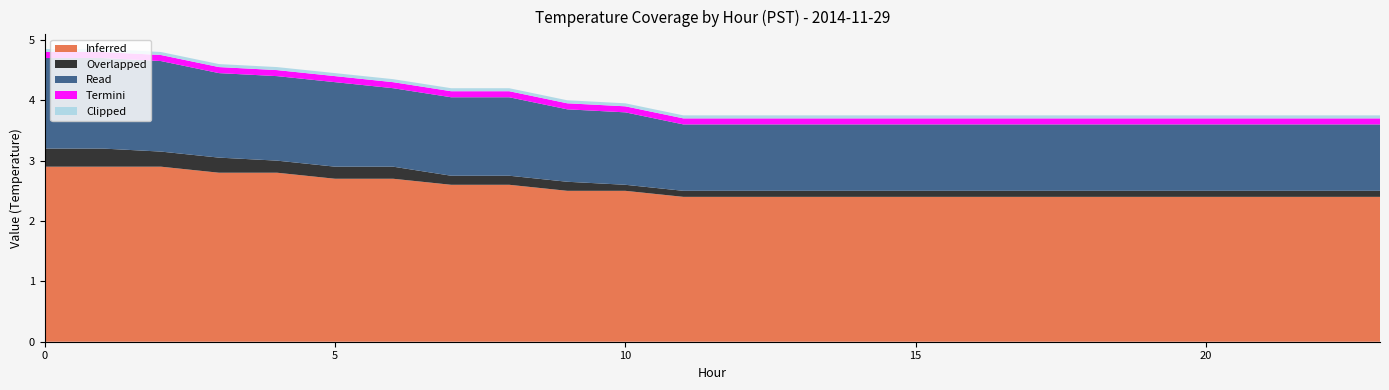

Reading left to right, list all the values displayed in this chart.

Inferred: 0=2.9	1=2.9	2=2.9	3=2.8	4=2.8	5=2.7	6=2.7	7=2.6	8=2.6	9=2.5	10=2.5	11=2.4	12=2.4	13=2.4	14=2.4	15=2.4	16=2.4	17=2.4	18=2.4	19=2.4	20=2.4	21=2.4	22=2.4	23=2.4
Overlapped: 0=0.3	1=0.3	2=0.2	3=0.2	4=0.2	5=0.2	6=0.2	7=0.1	8=0.1	9=0.1	10=0.1	11=0.1	12=0.1	13=0.1	14=0.1	15=0.1	16=0.1	17=0.1	18=0.1	19=0.1	20=0.1	21=0.1	22=0.1	23=0.1
Read: 0=1.5	1=1.5	2=1.5	3=1.4	4=1.4	5=1.4	6=1.3	7=1.3	8=1.3	9=1.2	10=1.2	11=1.1	12=1.1	13=1.1	14=1.1	15=1.1	16=1.1	17=1.1	18=1.1	19=1.1	20=1.1	21=1.1	22=1.1	23=1.1
Termini: 0=0.1	1=0.1	2=0.1	3=0.1	4=0.1	5=0.1	6=0.1	7=0.1	8=0.1	9=0.1	10=0.1	11=0.1	12=0.1	13=0.1	14=0.1	15=0.1	16=0.1	17=0.1	18=0.1	19=0.1	20=0.1	21=0.1	22=0.1	23=0.1
Clipped: 0=0.1	1=0.1	2=0.1	3=0.1	4=0.1	5=0.1	6=0.1	7=0.1	8=0.1	9=0.1	10=0.1	11=0.1	12=0.1	13=0.1	14=0.1	15=0.1	16=0.1	17=0.1	18=0.1	19=0.1	20=0.1	21=0.1	22=0.1	23=0.1